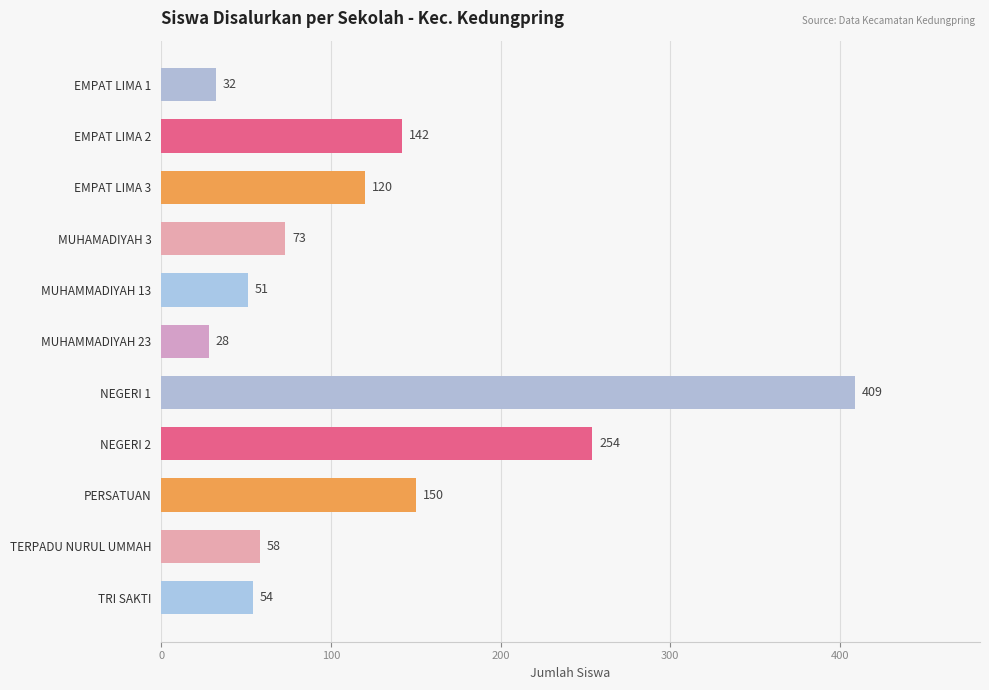

What is the label of the 3rd bar from the top?

EMPAT LIMA 3